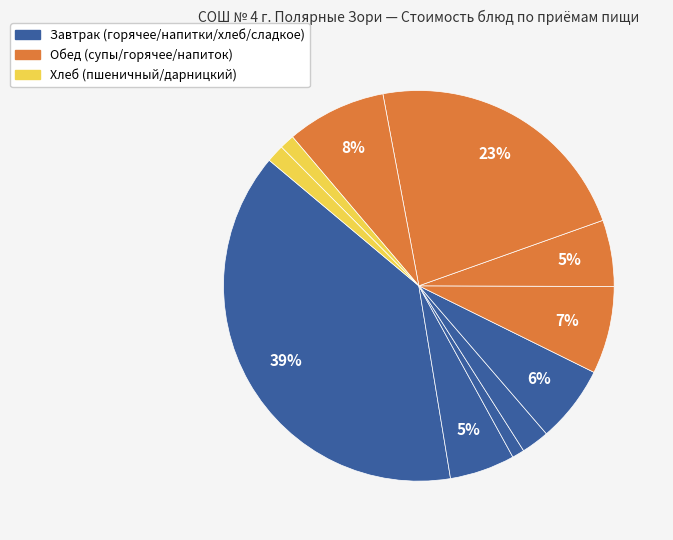

To the nearest percent, what is the average slice percentage?

9%